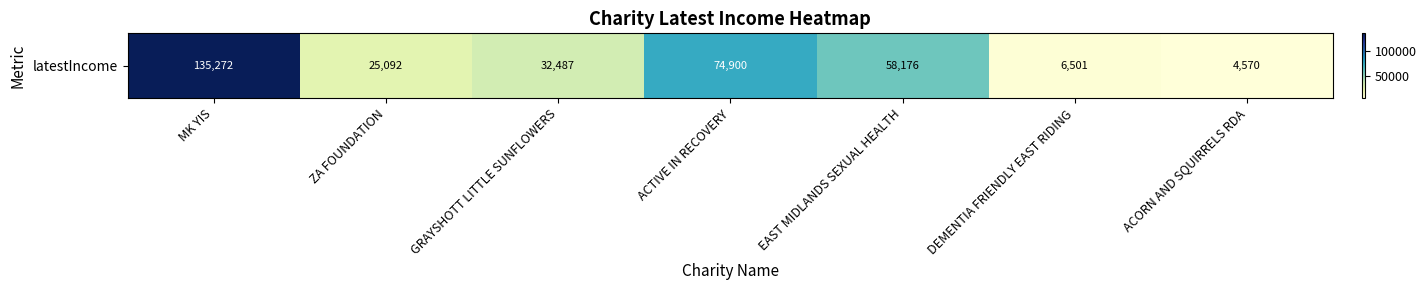

Rank the categories by value from lowest to highest.

ACORN AND SQUIRRELS RDA, DEMENTIA FRIENDLY EAST RIDING, ZA FOUNDATION, GRAYSHOTT LITTLE SUNFLOWERS, EAST MIDLANDS SEXUAL HEALTH, ACTIVE IN RECOVERY, MK YIS